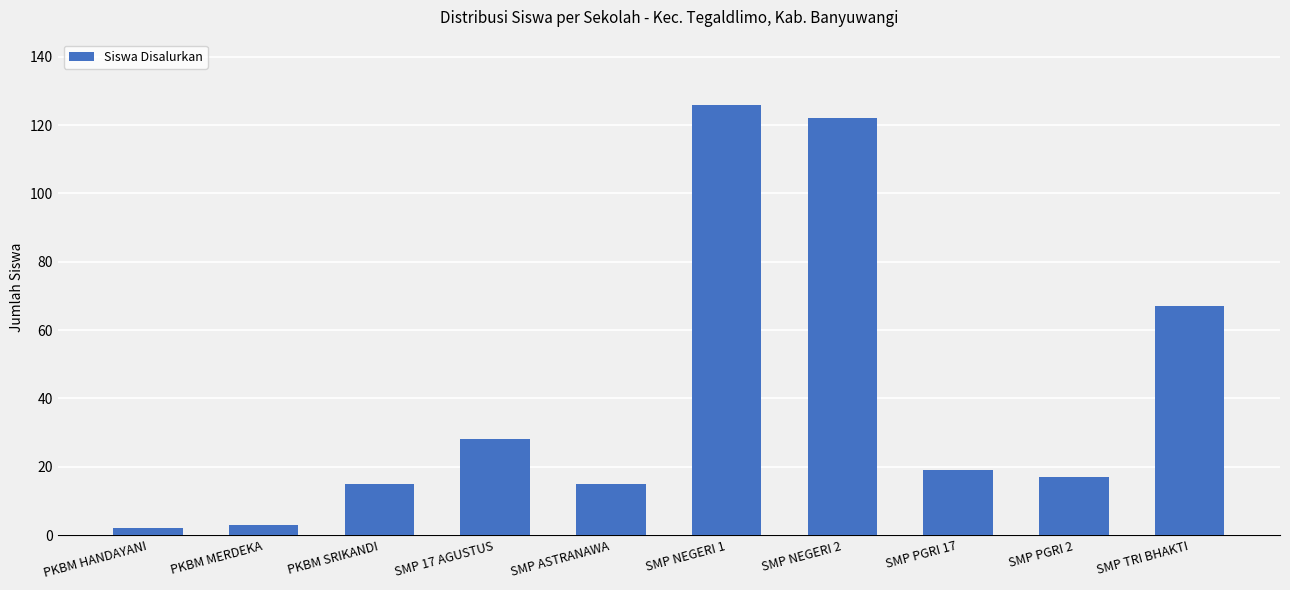

Which category has the highest value across all series?

SMP NEGERI 1